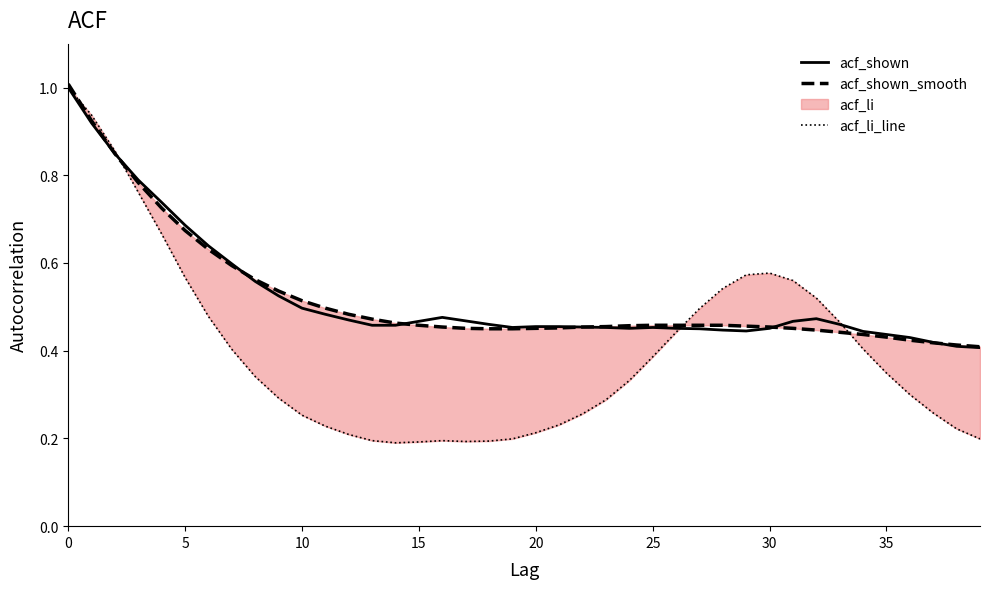

Does the chart have visible grid lines?

No